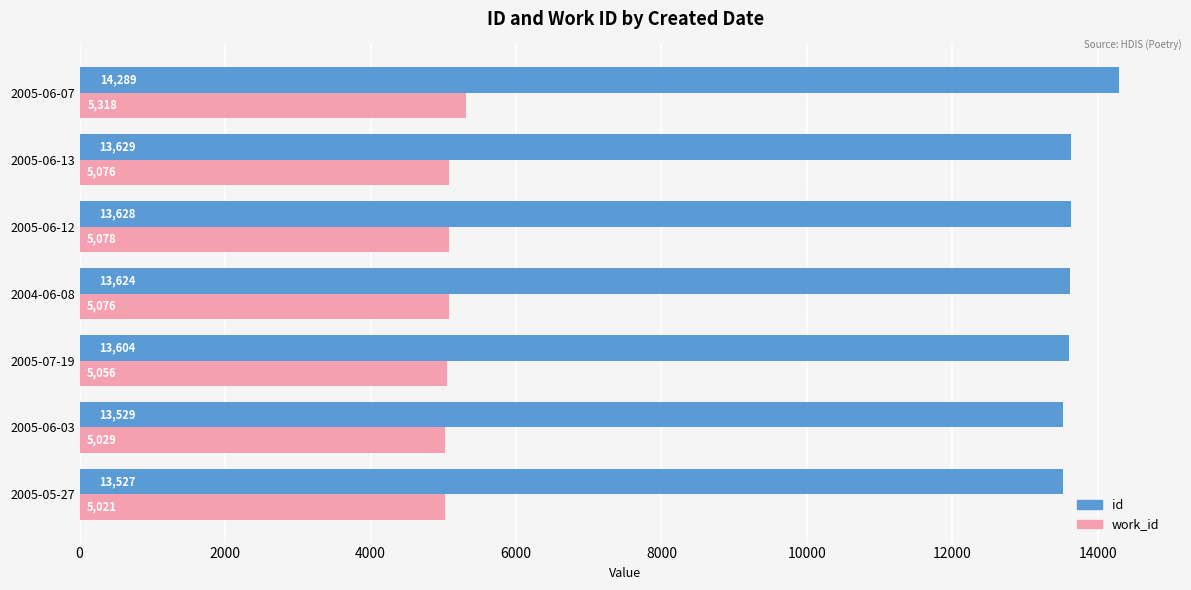

What is the spread (max minus min) of values at 2005-06-03?

8500